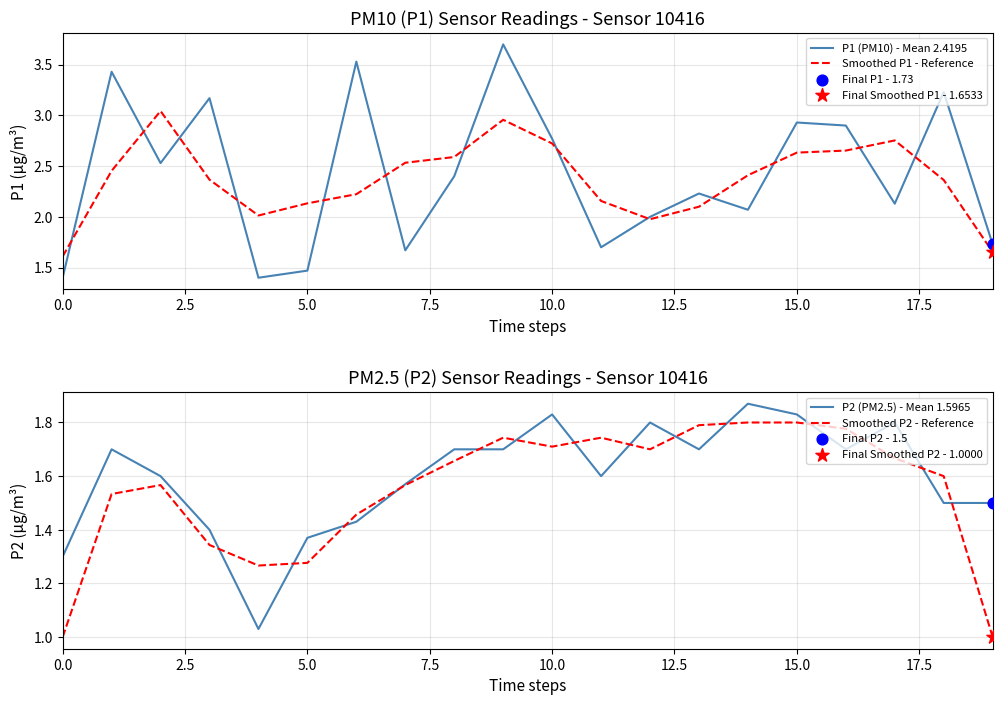

What is the total value across all series at 14?

8.1